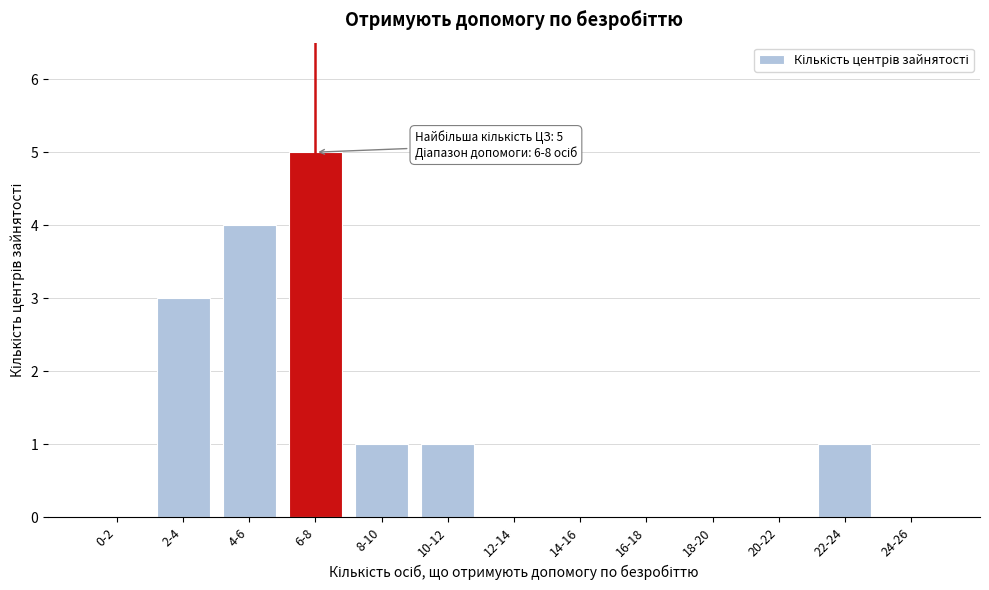

Reading left to right, what are all the values shown in this chart?

0-2=0	2-4=3	4-6=4	6-8=5	8-10=1	10-12=1	12-14=0	14-16=0	16-18=0	18-20=0	20-22=0	22-24=1	24-26=0